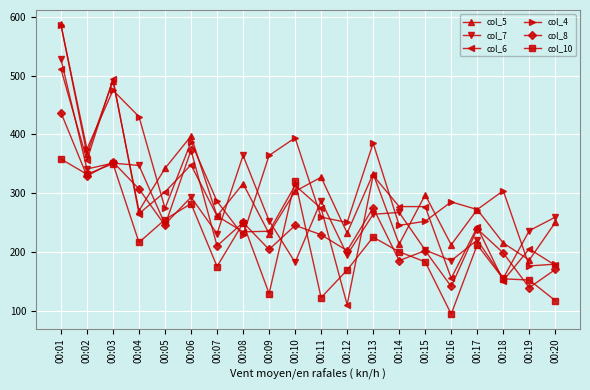

In col_4, how many points are higher than both neighbors (excluding endpoints)?

6